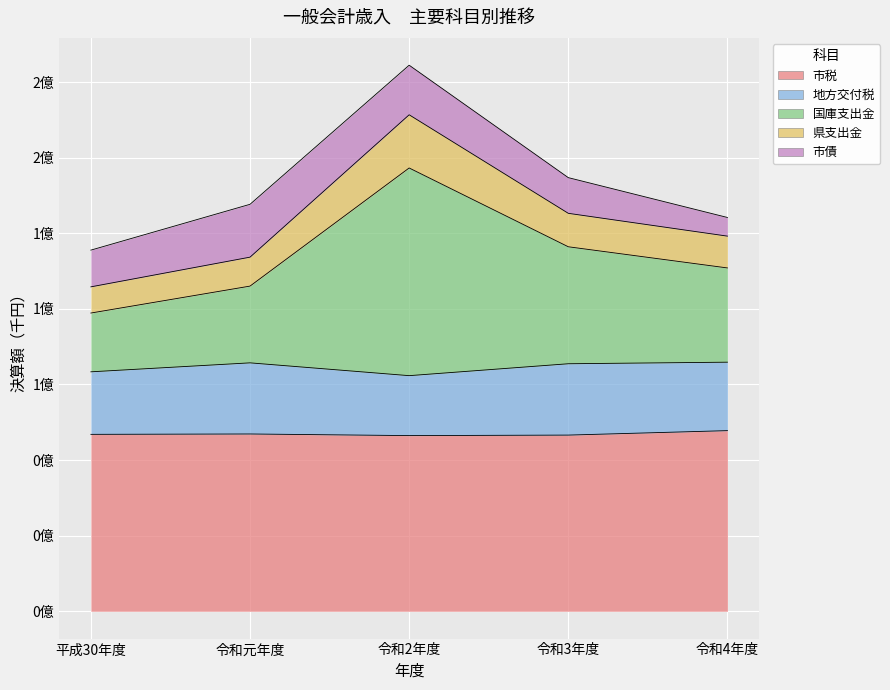

What is the difference between the maximum and minimum values in the 県支出金 series?

47967425